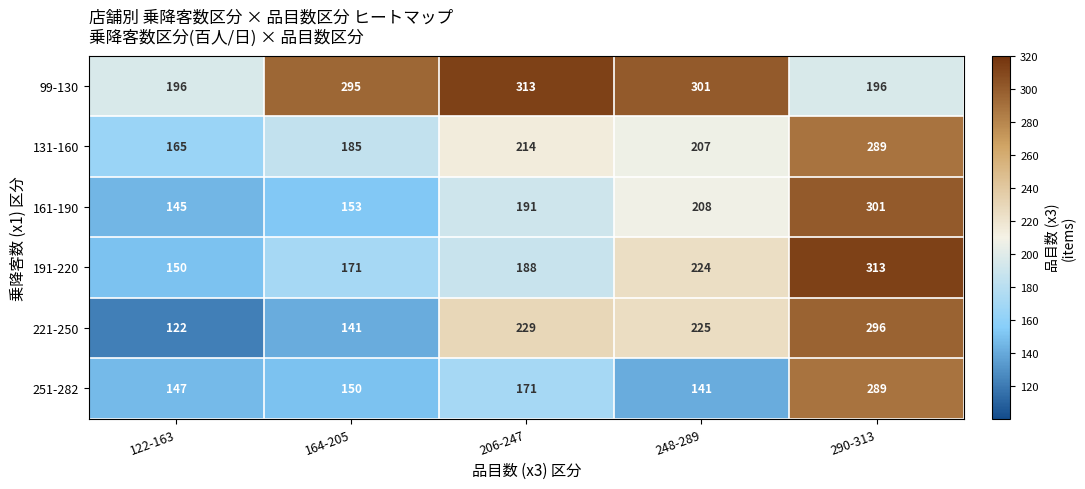

Which series has the largest range (max minus min)?

221-250